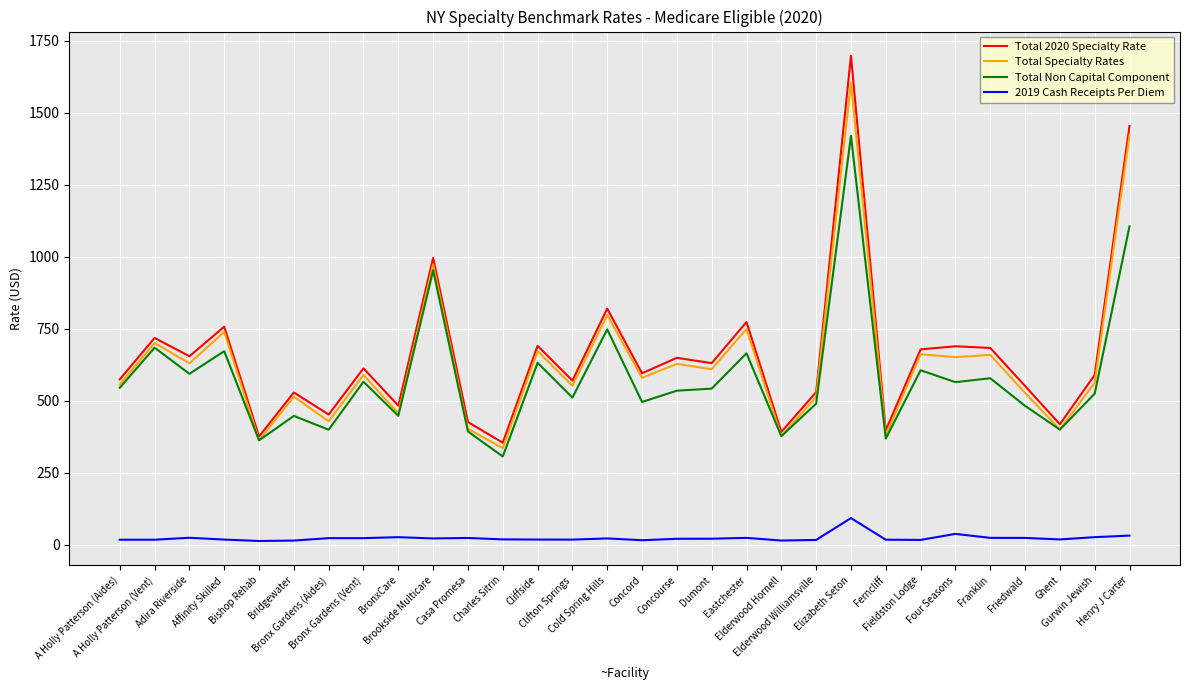

Which series has the widest spread of values?

Total 2020 Specialty Rate